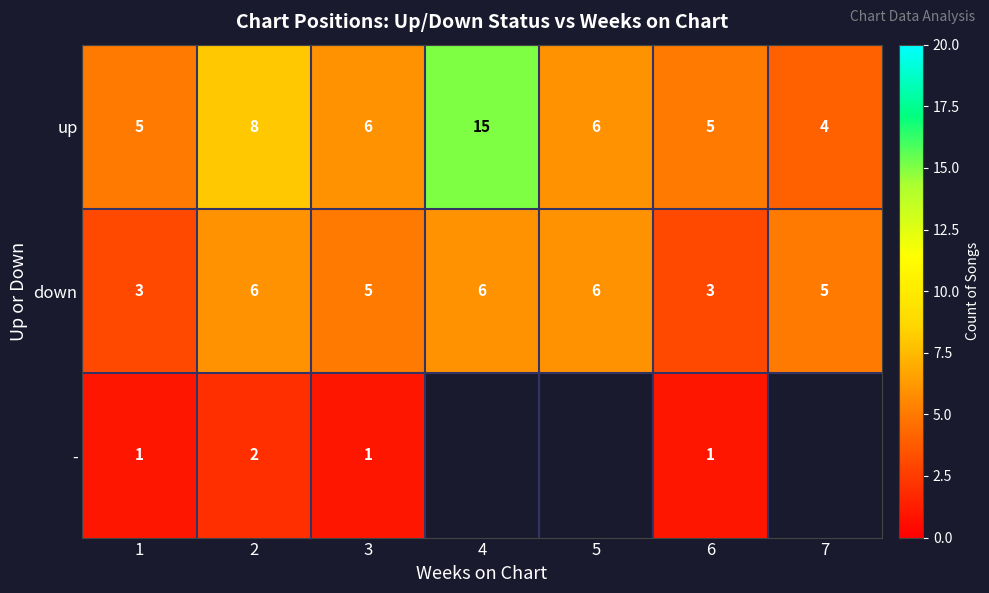

Between 1 and 3, which series saw the biggest shift?

down